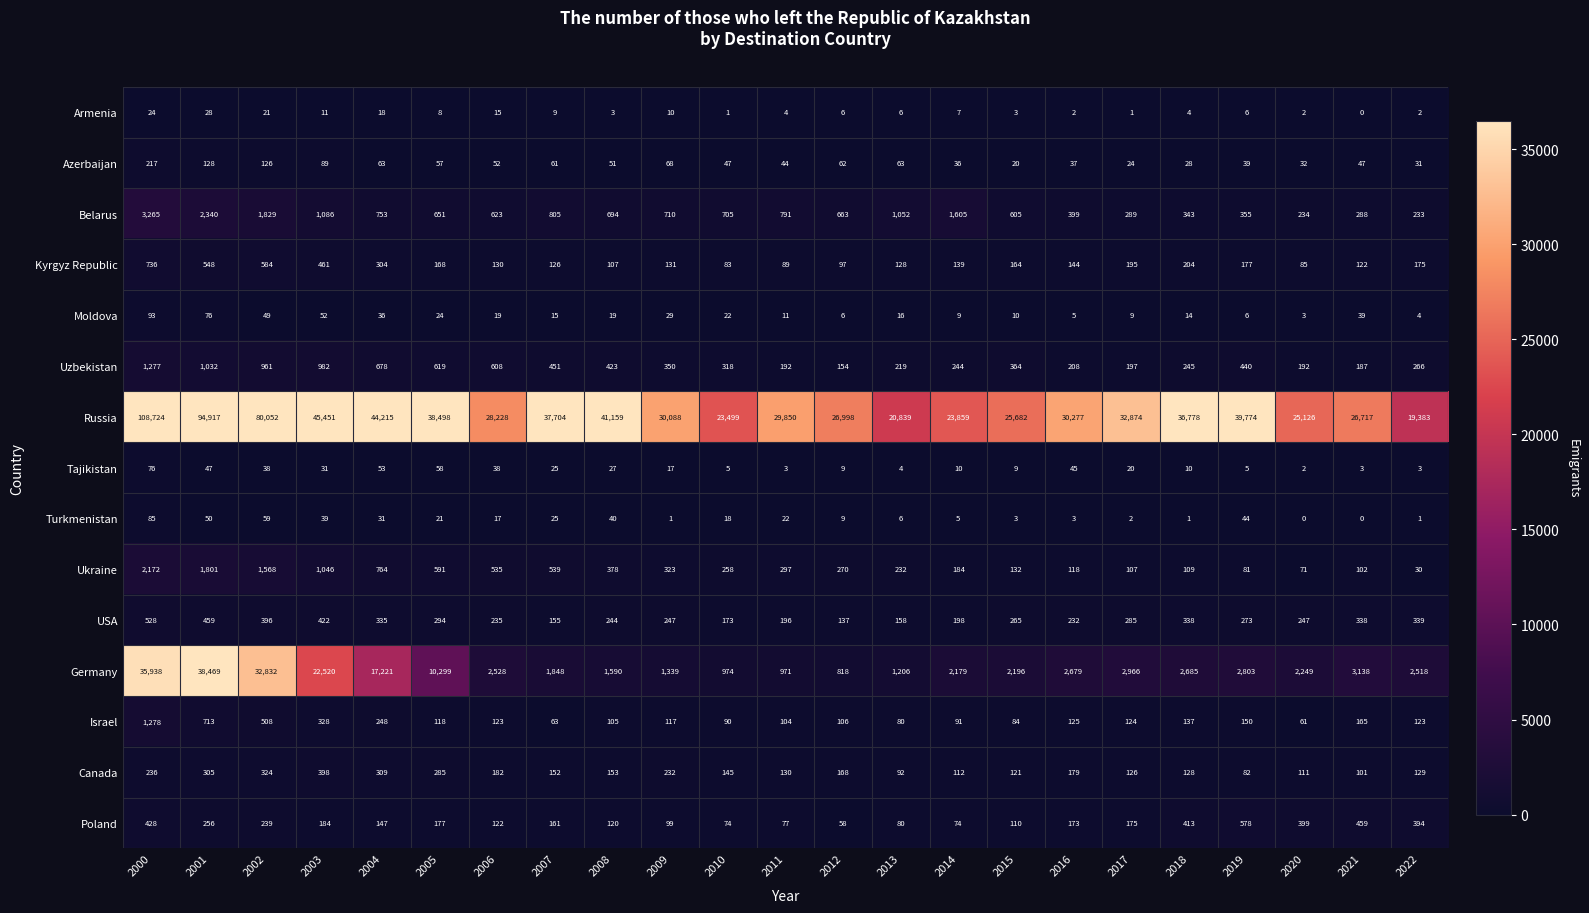

What is the maximum value shown in the chart?

108724